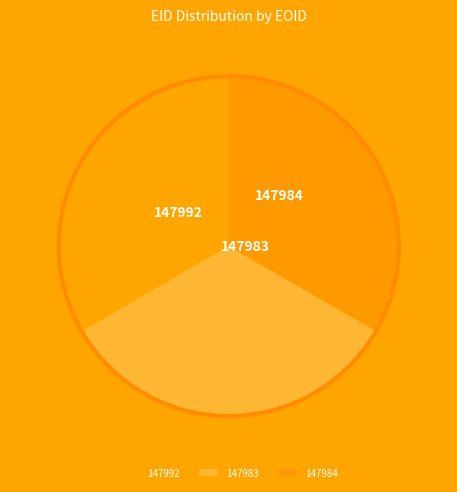

Rank the categories by value from highest to lowest.

147984, 147983, 147992